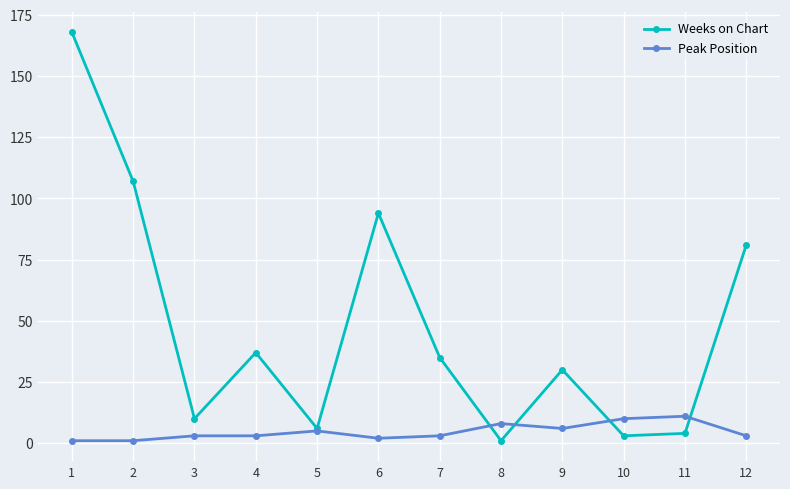

Where is the first local maximum for Weeks on Chart?

4